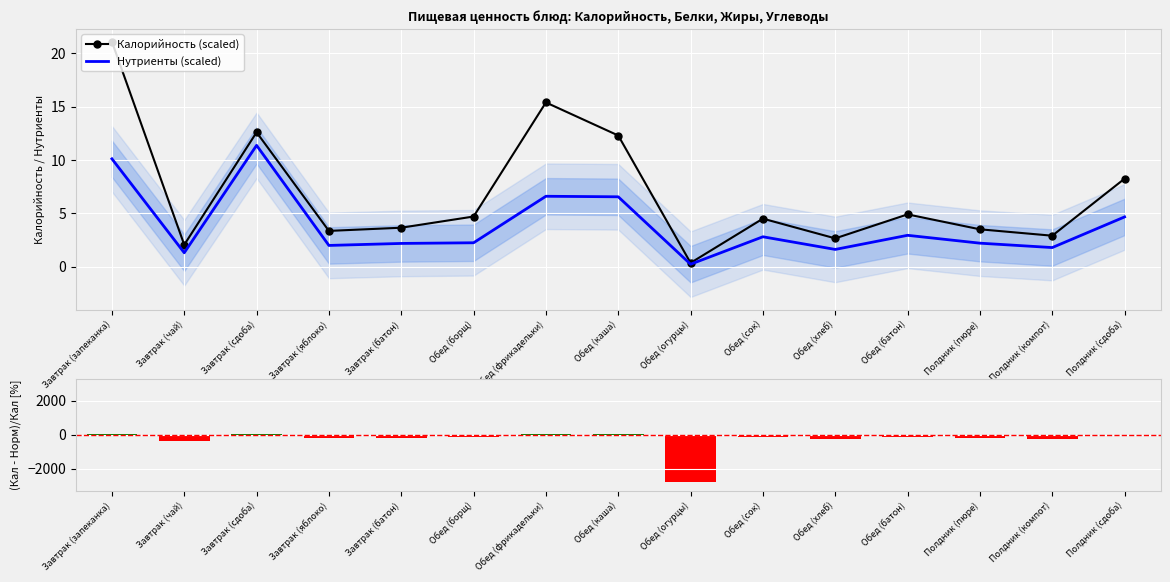

What are all the series names shown in the legend?

Калорийность (scaled), Нутриенты (scaled), (Кал-Норм)/Кал [%]